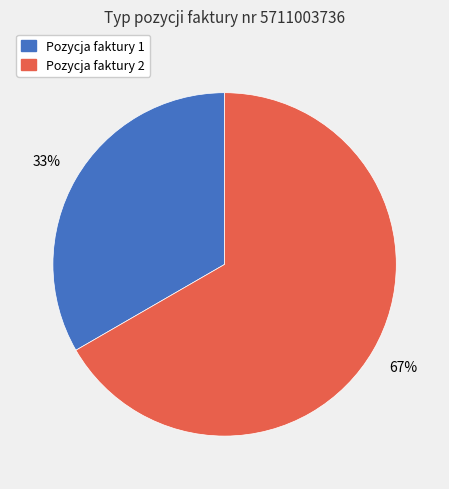

Which slice represents more than half of the pie?

Pozycja faktury 2